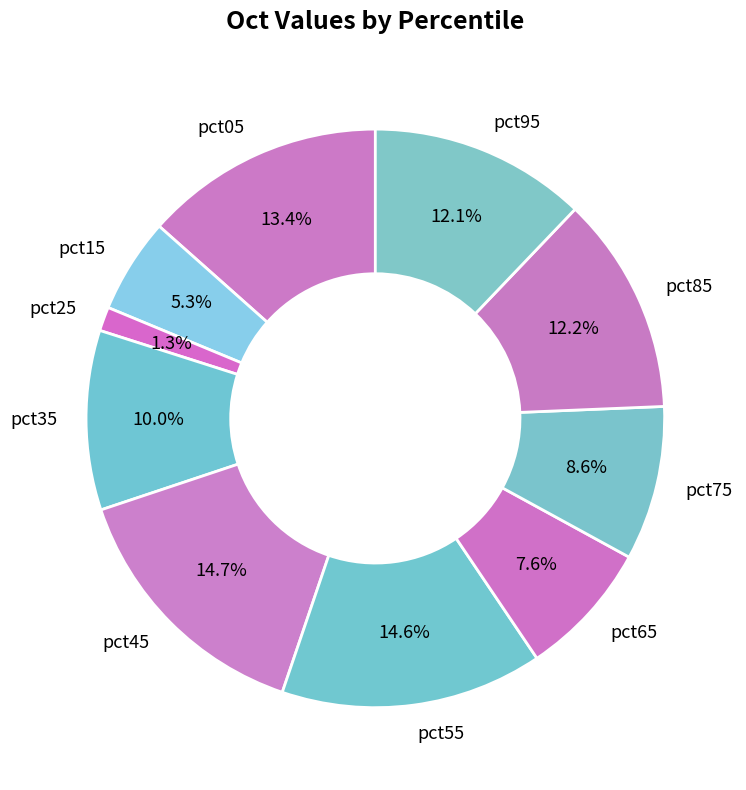

What is the smallest slice in the pie chart?

pct25